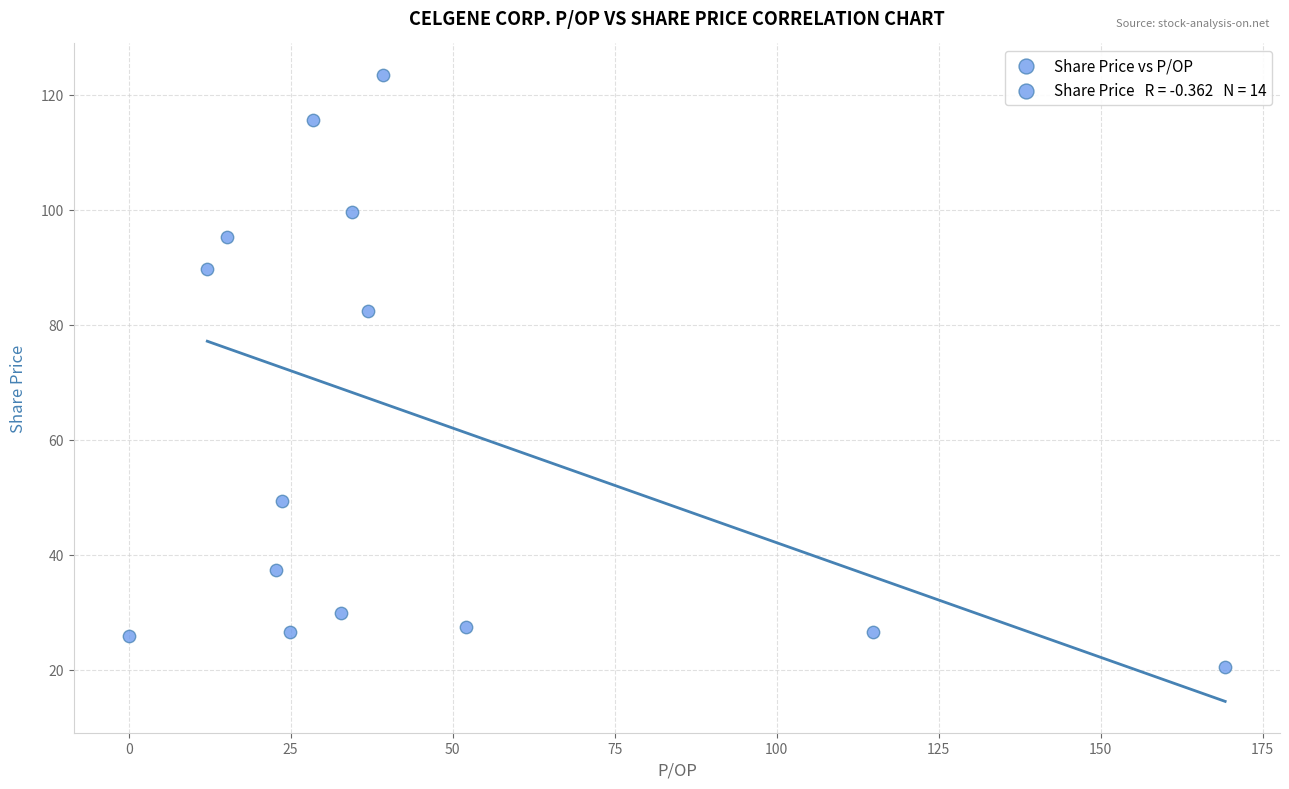

What Y value in the scatter plot is closest to 71?

82.4